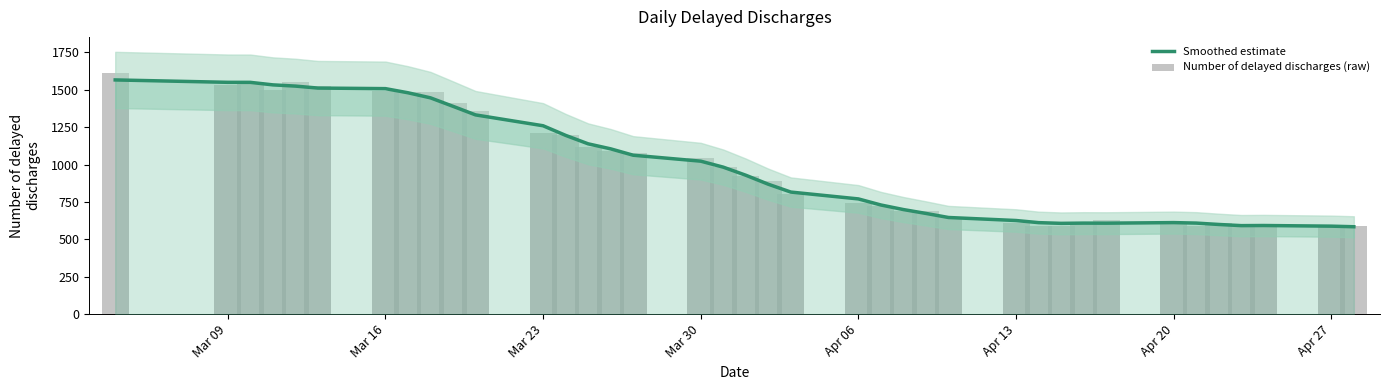

True or false: Number of delayed discharges (raw) has a value of 1437.0 at 19.

False